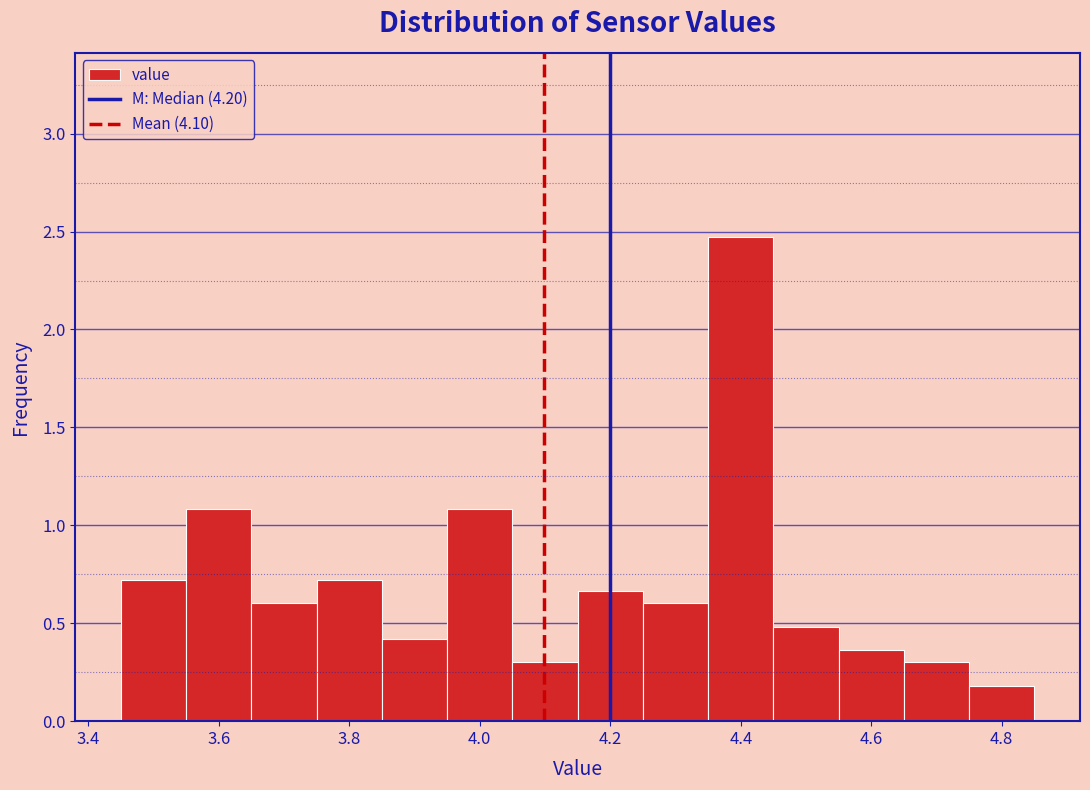

How tall is the bar that spans 3.85 to 3.95 on the x-axis? Neither the bar edges nor the heights are printed on the chart, so give them approximately, as read against the axes.

0.40